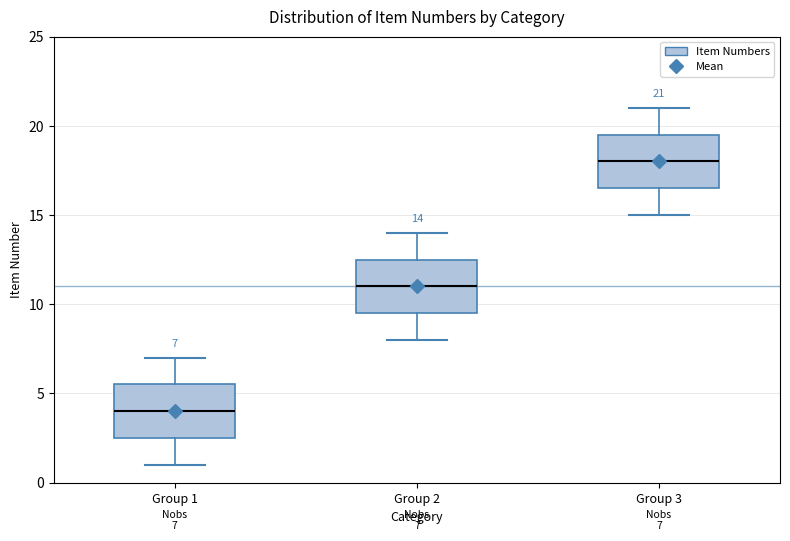

Which box's median line is the lowest?

Group 1